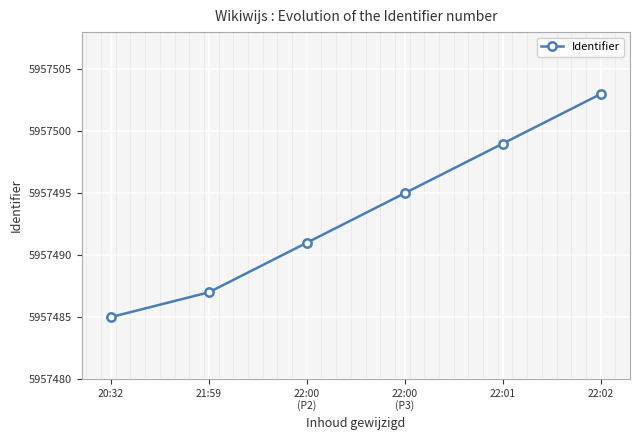

List the labels in order of value, smallest first.

20:32, 21:59, 22:00
(P2), 22:00
(P3), 22:01, 22:02